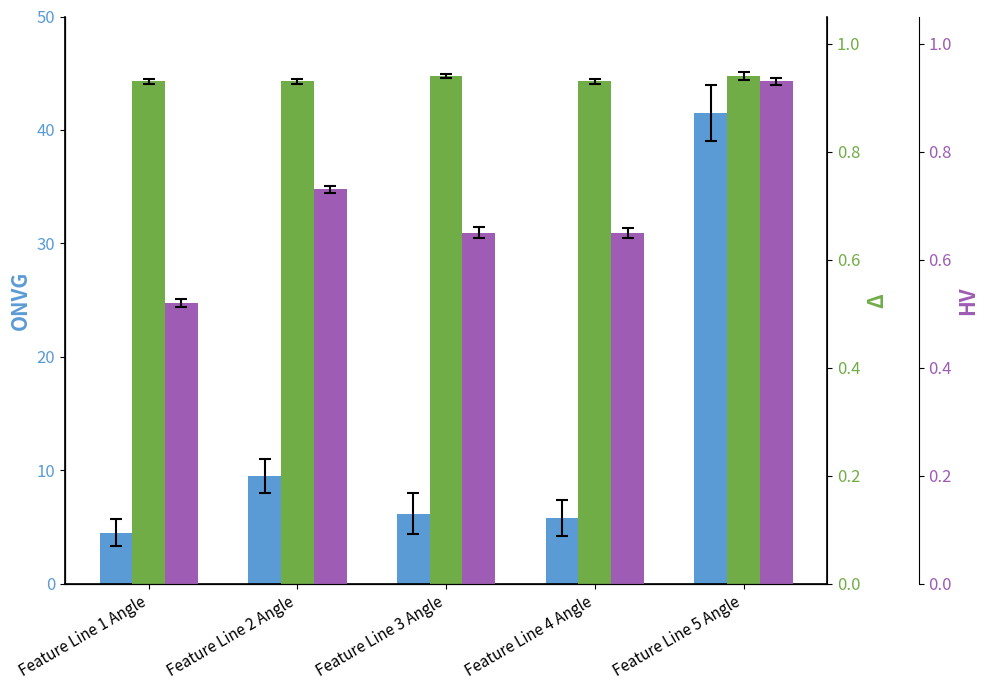

The ONVG series shows 9.1 at Feature Line 4 Angle. True or false?

False